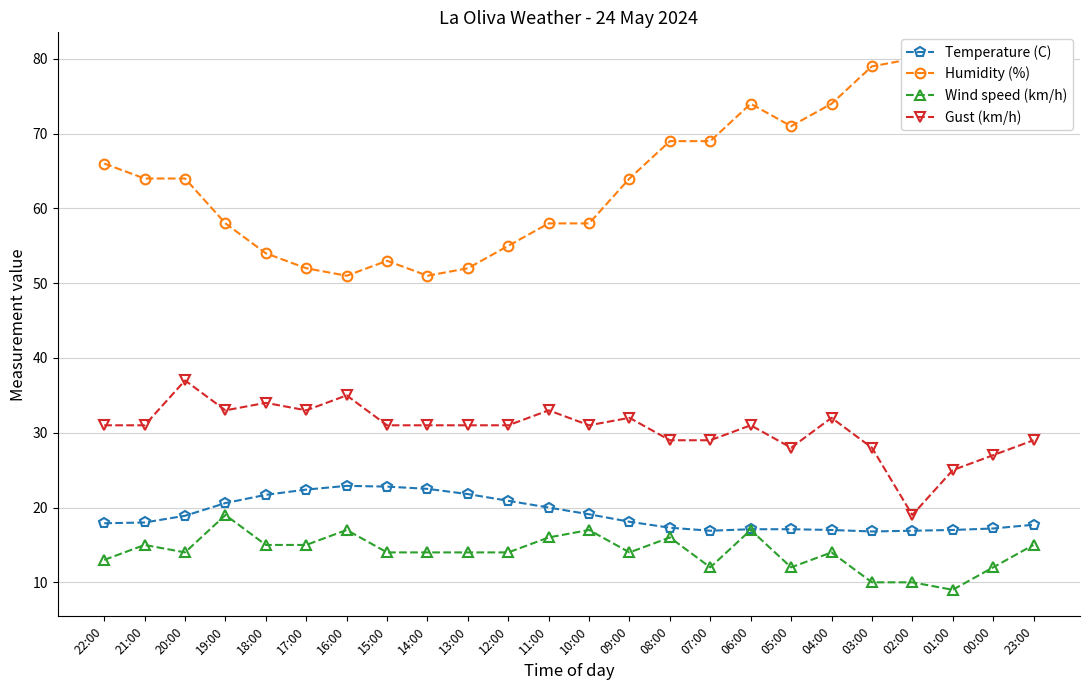

Is it true that Wind speed (km/h) equals 15.0 at 23:00?

True